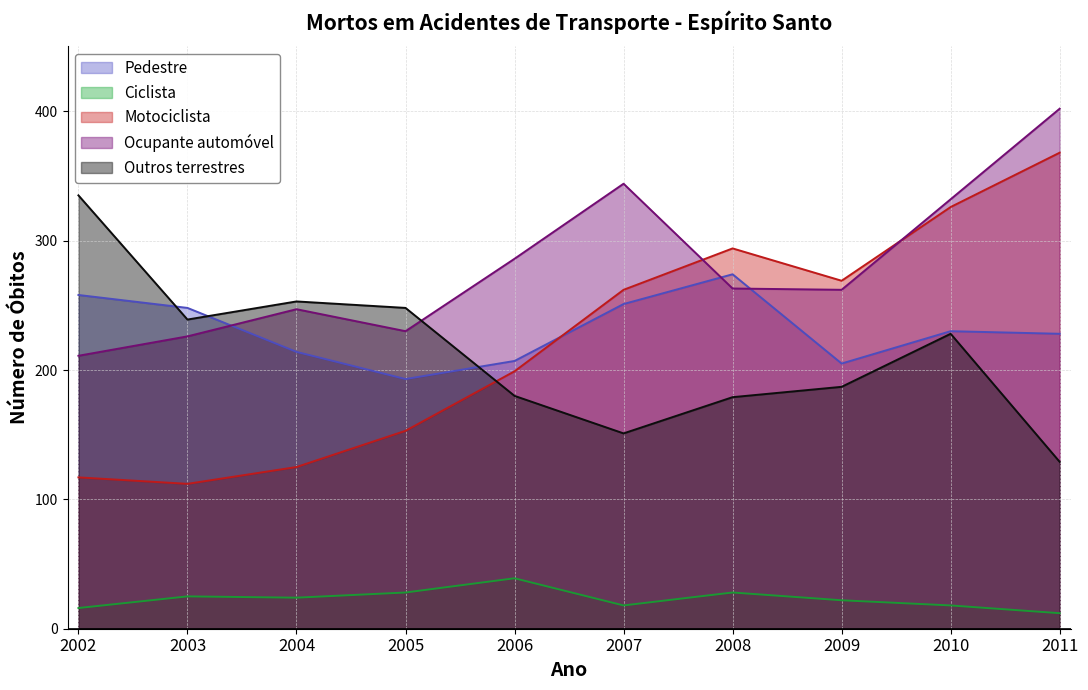

Which has a higher value, 2004 or 2008?

2008